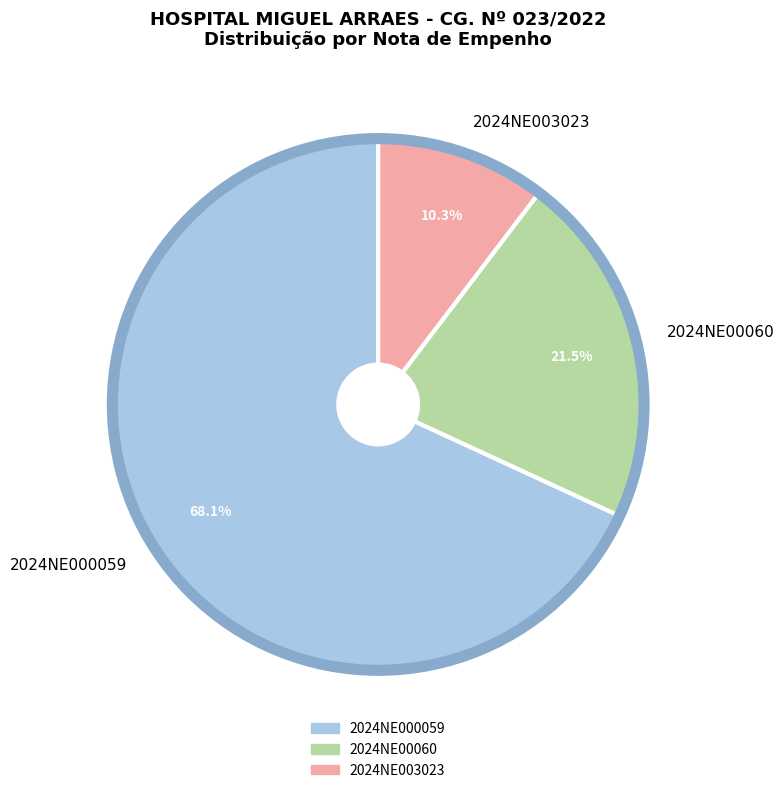

Between 2024NE003023 and 2024NE000059, which is larger?

2024NE000059